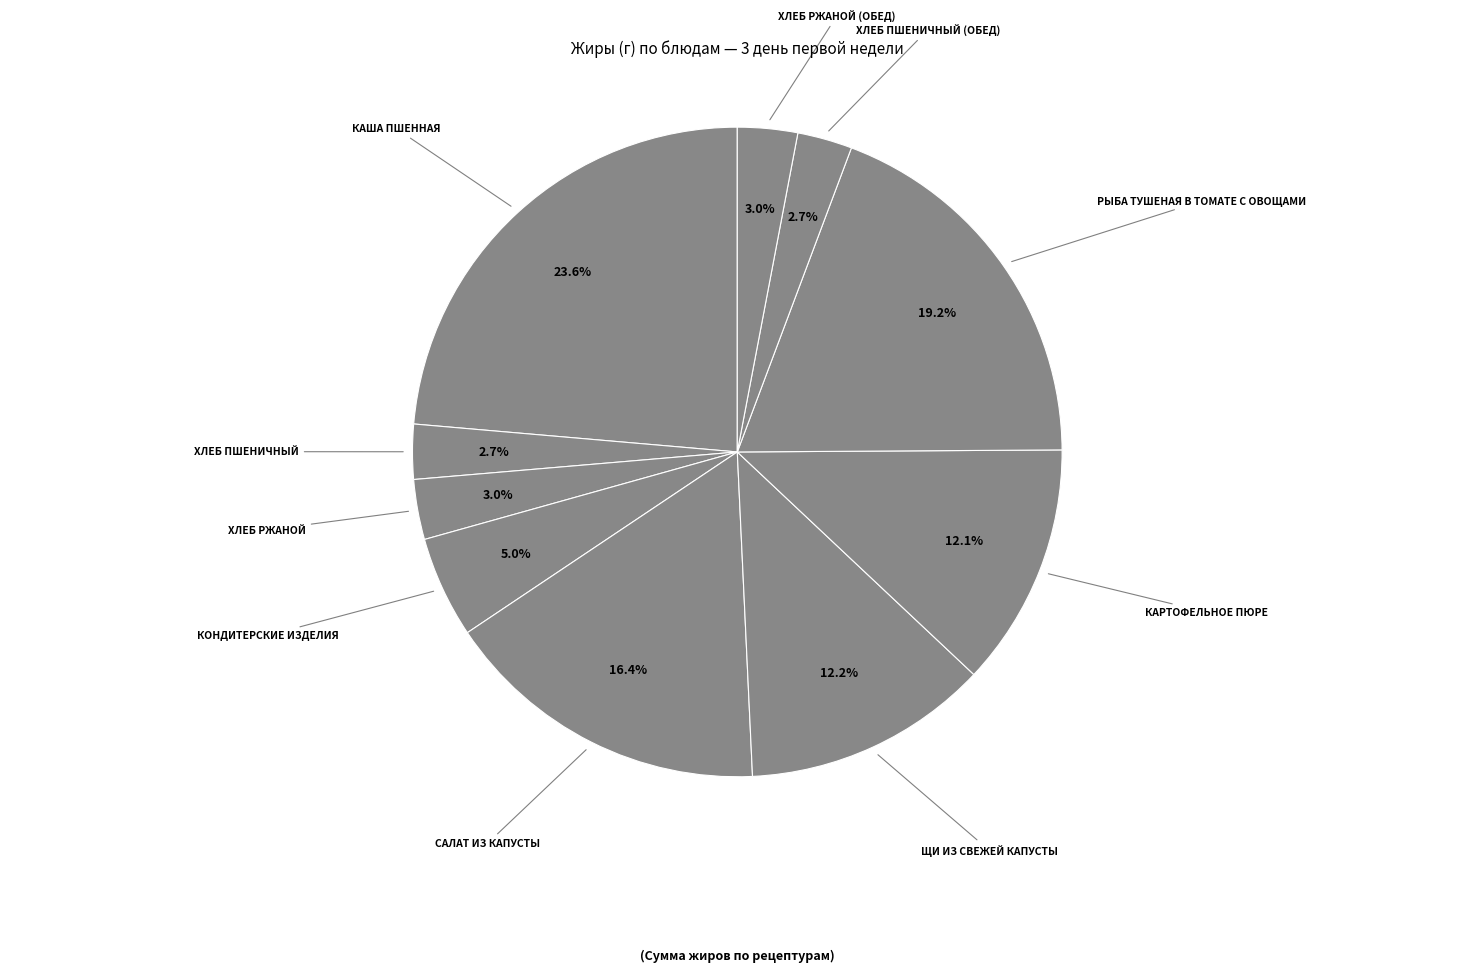

Count the number of slices in the pie.

10